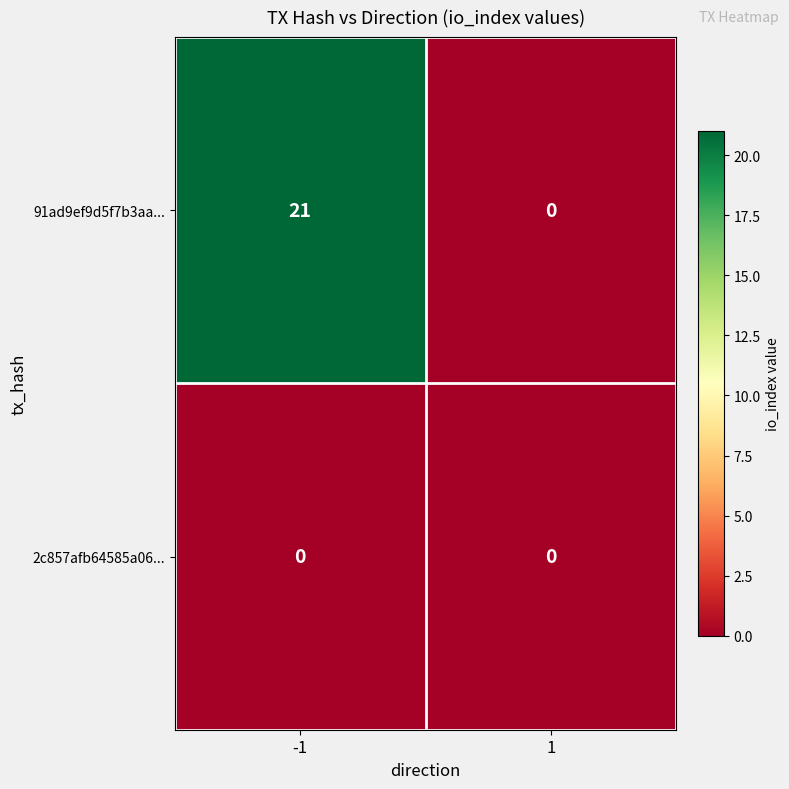

At which category does the chart reach its peak across all series?

-1